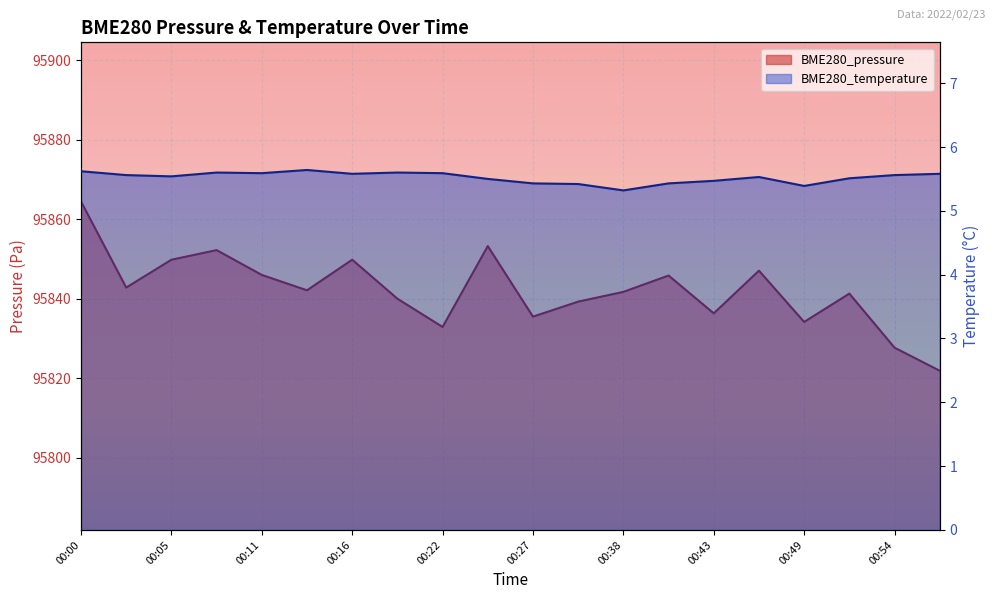

At which label is BME280_pressure closest to 95843?

00:03